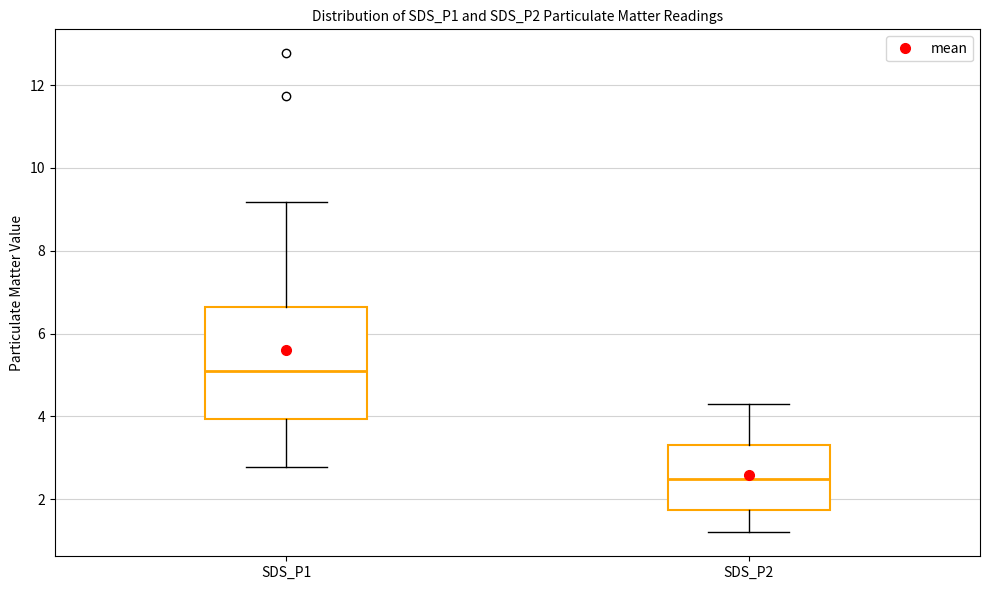

Which box has the lowest median line?

SDS_P2